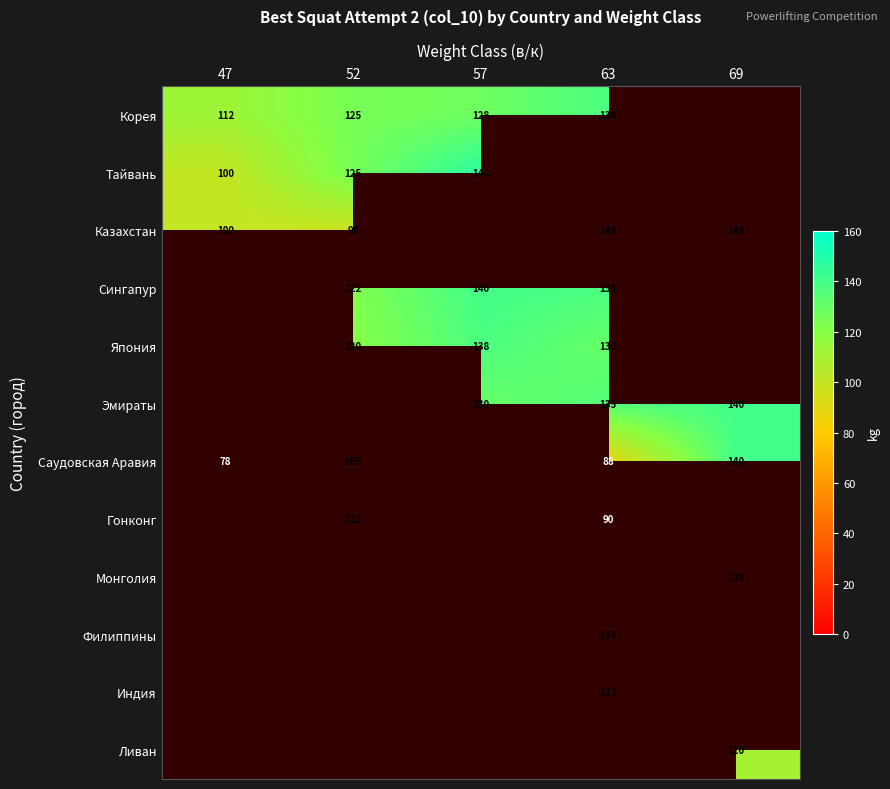

Which label corresponds to the largest value in the chart?

57